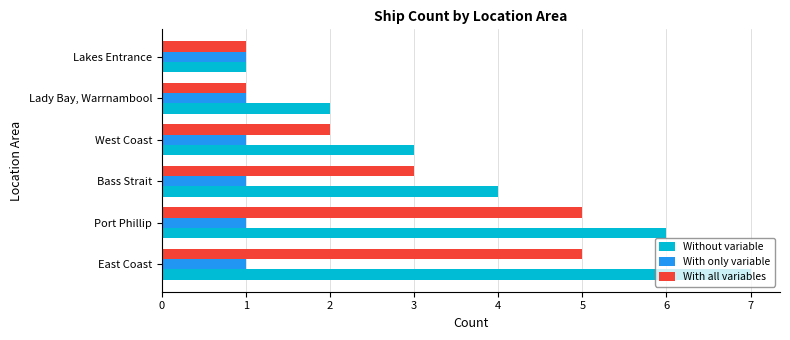

Read the Without variable value at East Coast.

7